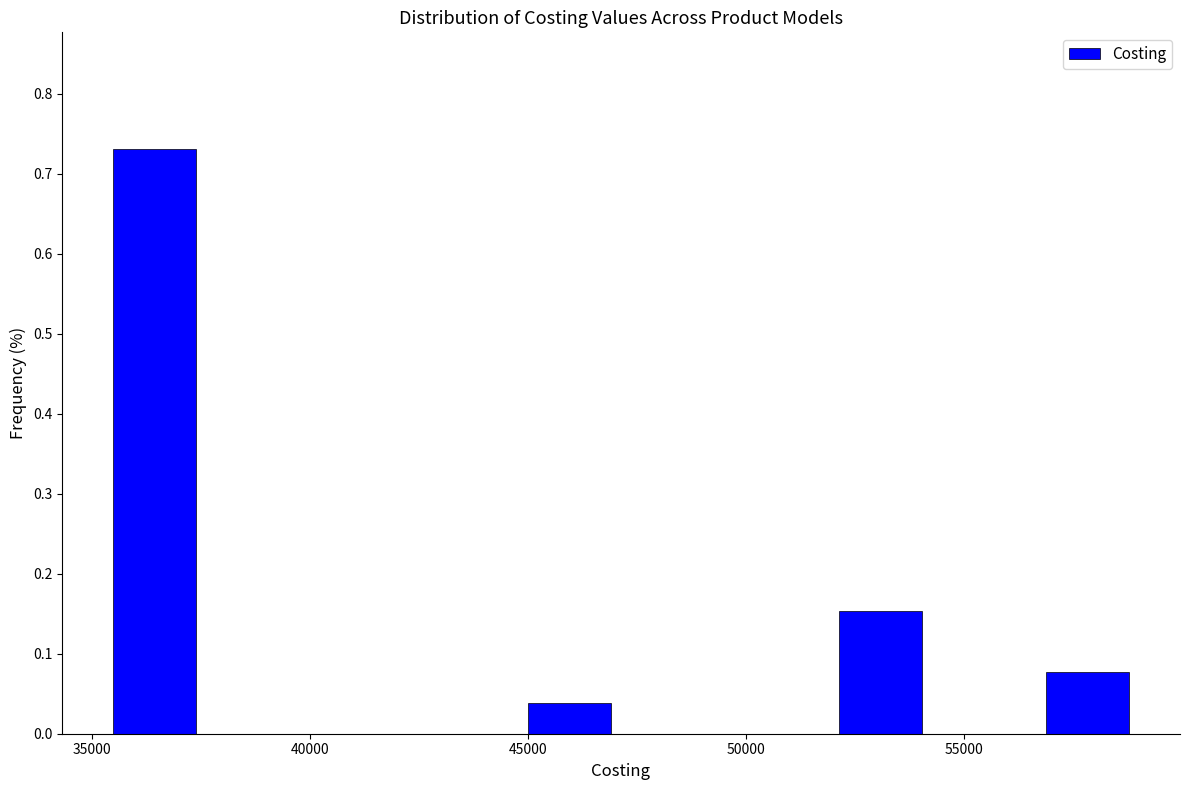

Reading left to right, list every bar in this chart as the range it spans on the x-axis followed by its height. Neither the bar edges nor the heights are printed on the chart, so give them approximately, as read against the axes.

35500 to 38000: 0.73
38000 to 40000: 0
40000 to 42500: 0
42500 to 45000: 0
45000 to 47500: 0.04
47500 to 50000: 0
50000 to 52000: 0
52000 to 54500: 0.15
54500 to 57000: 0
57000 to 59500: 0.08